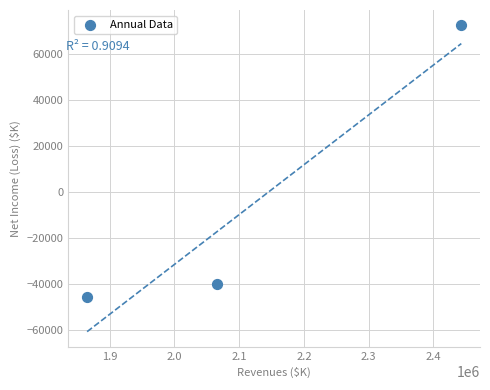

What is the range of Y values (max minus min)?

118456